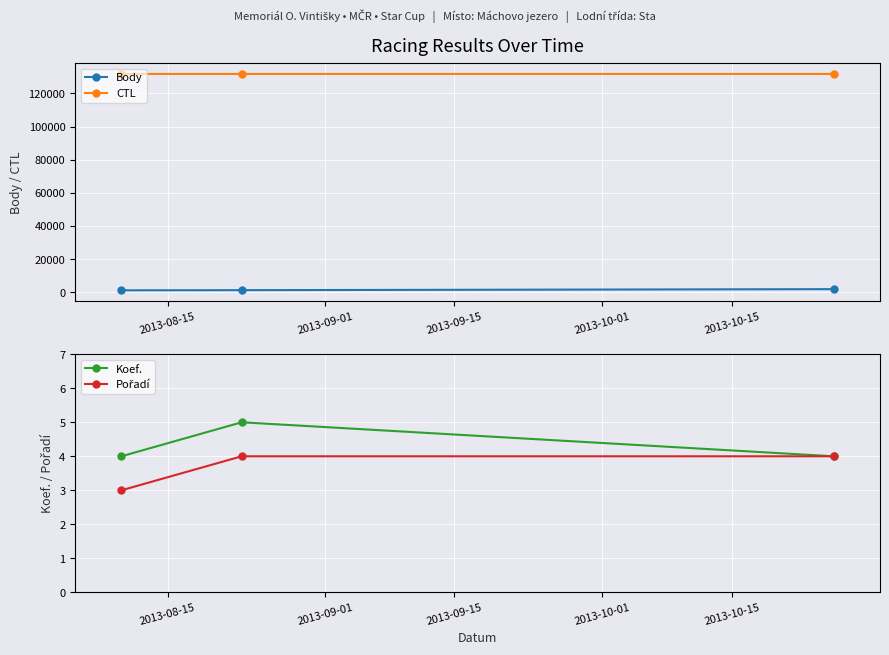

Is this an area chart (filled region under the line)?

No